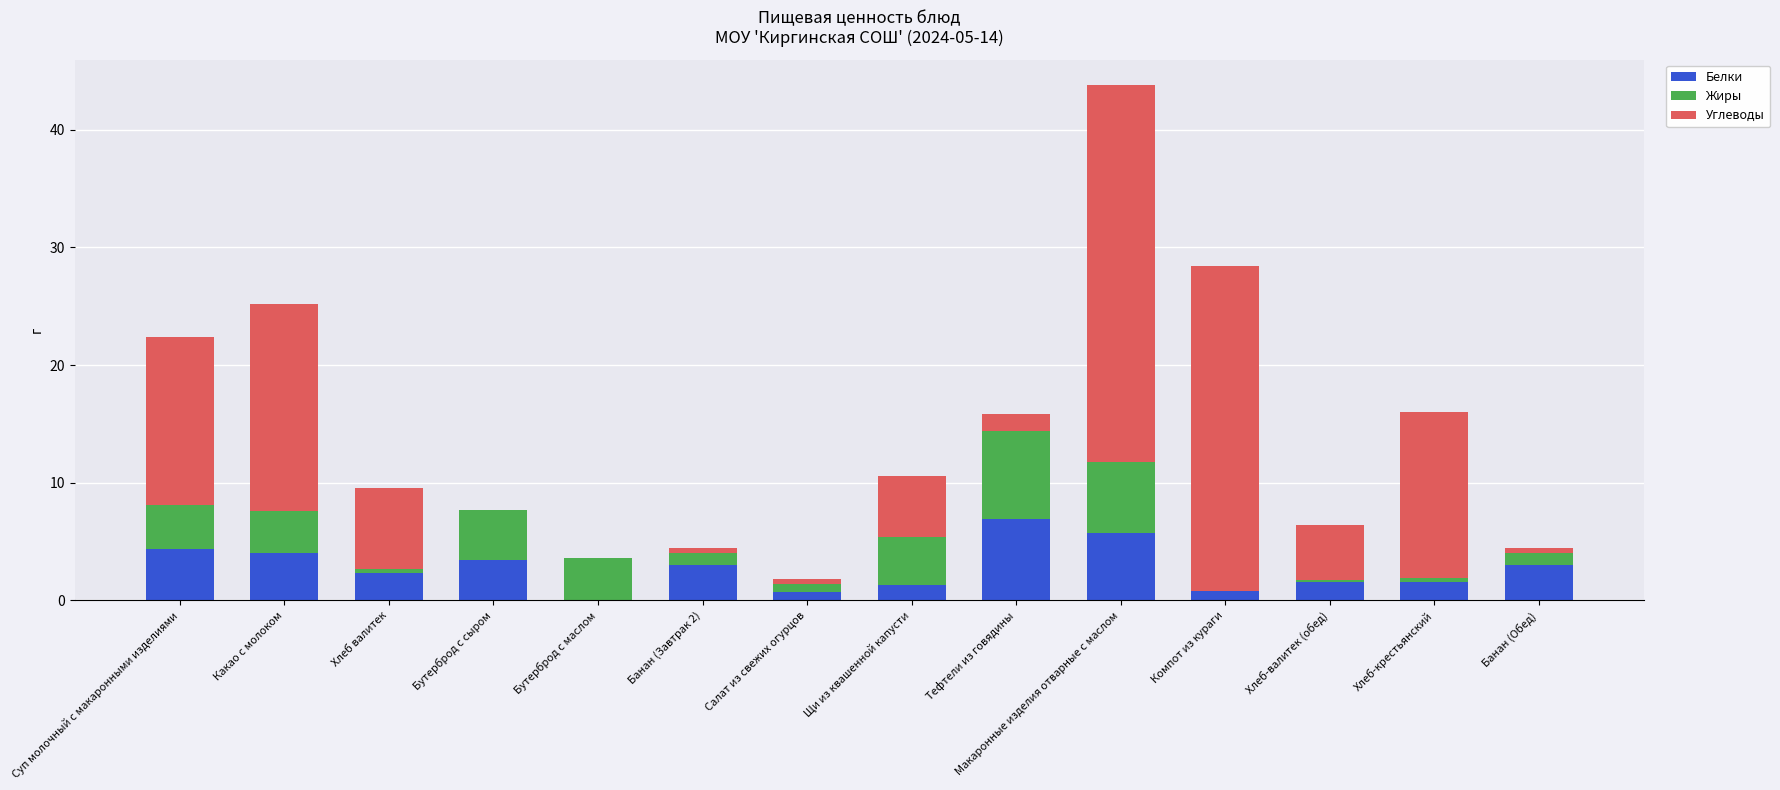

At which category is the sum across all series the highest?

Макаронные изделия отварные с маслом